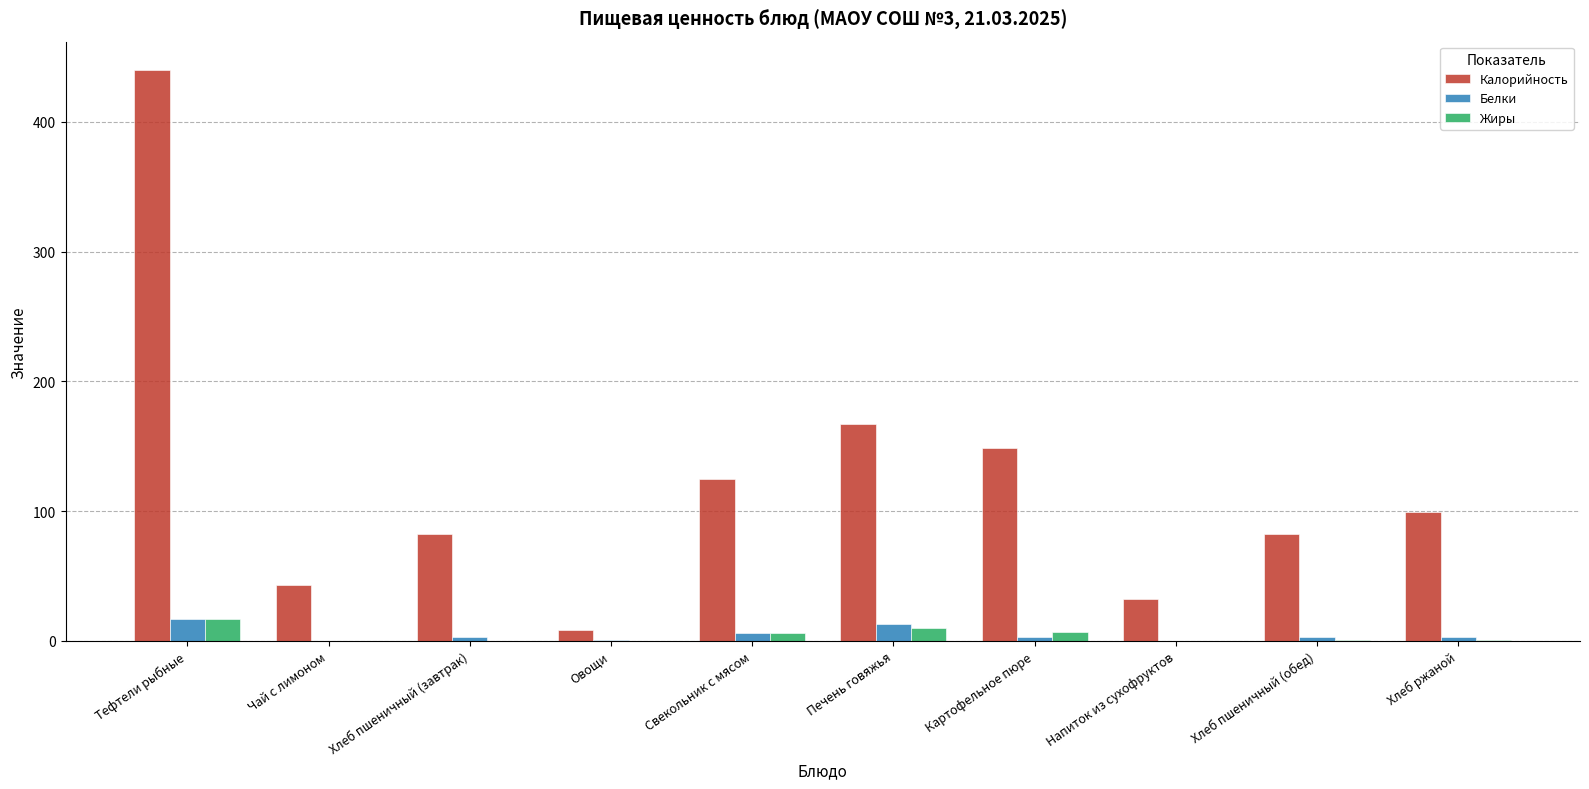

What is the maximum value shown in the chart?

439.8